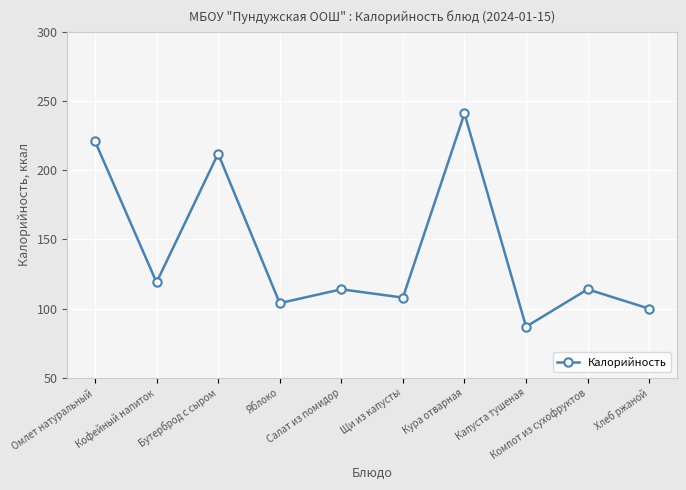

Is it true that the value at Бутерброд с сыром is 212?

True